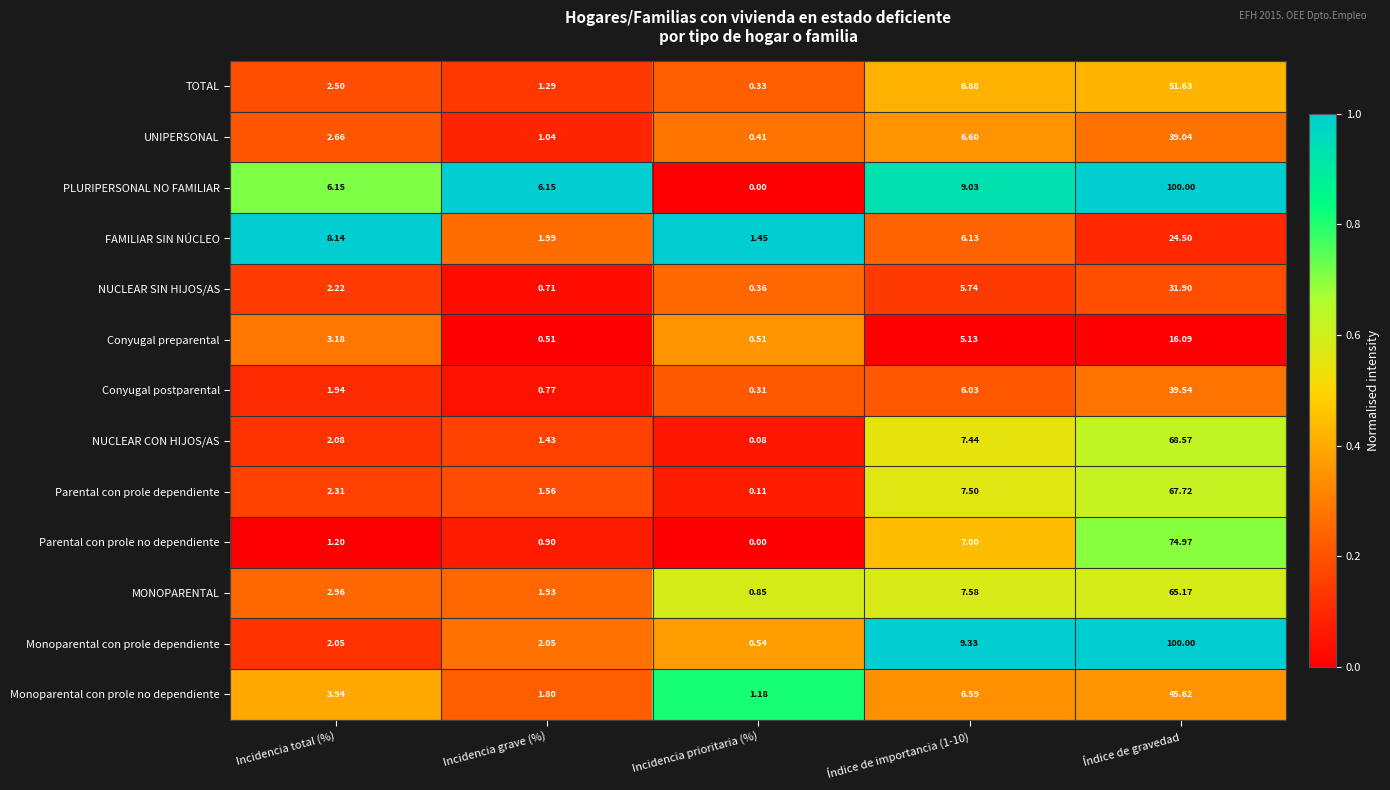

At Índice de importancia (1-10), list the series in order from largest to smallest.

Monoparental con prole dependiente, PLURIPERSONAL NO FAMILIAR, MONOPARENTAL, Parental con prole dependiente, NUCLEAR CON HIJOS/AS, Parental con prole no dependiente, TOTAL, UNIPERSONAL, Monoparental con prole no dependiente, FAMILIAR SIN NÚCLEO, Conyugal postparental, NUCLEAR SIN HIJOS/AS, Conyugal preparental